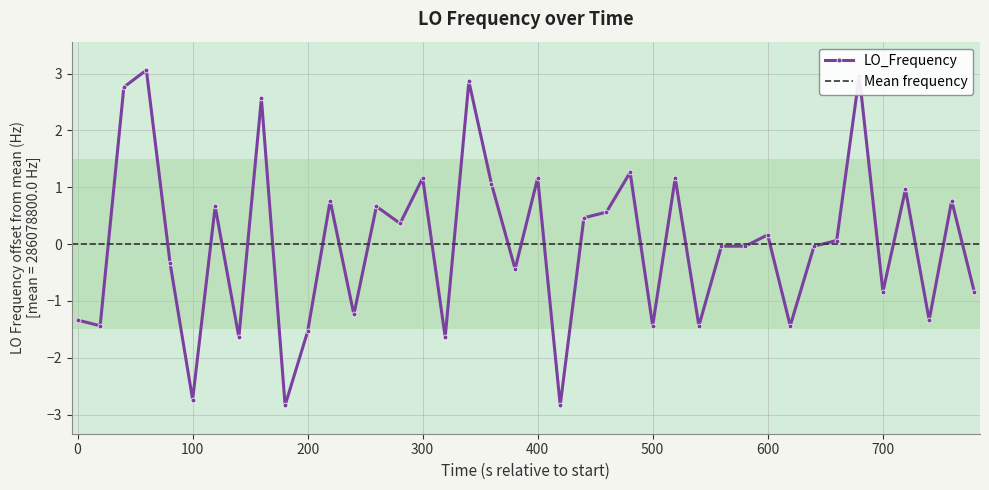

True or false: LO_Frequency has more than 1 points higher than both neighbors.

True